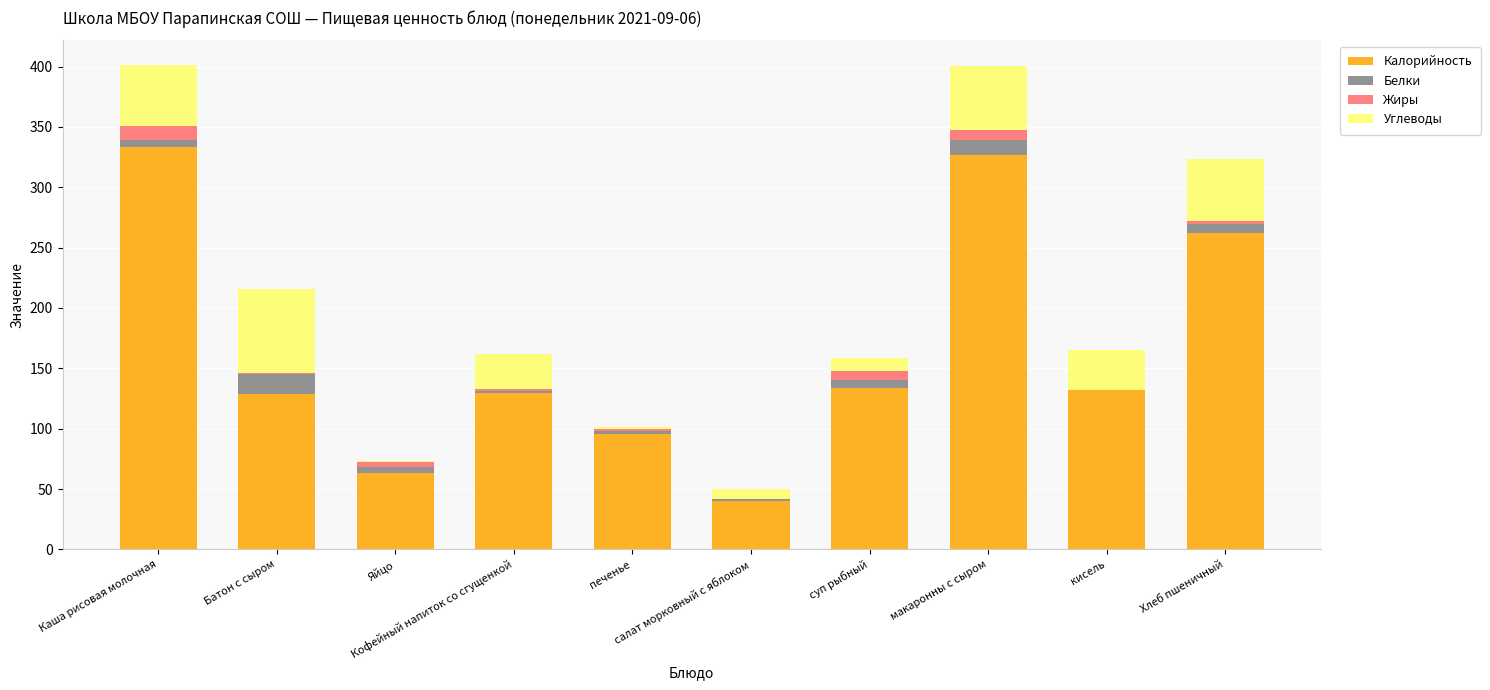

What is the sum of all Калорийность values?

1645.3